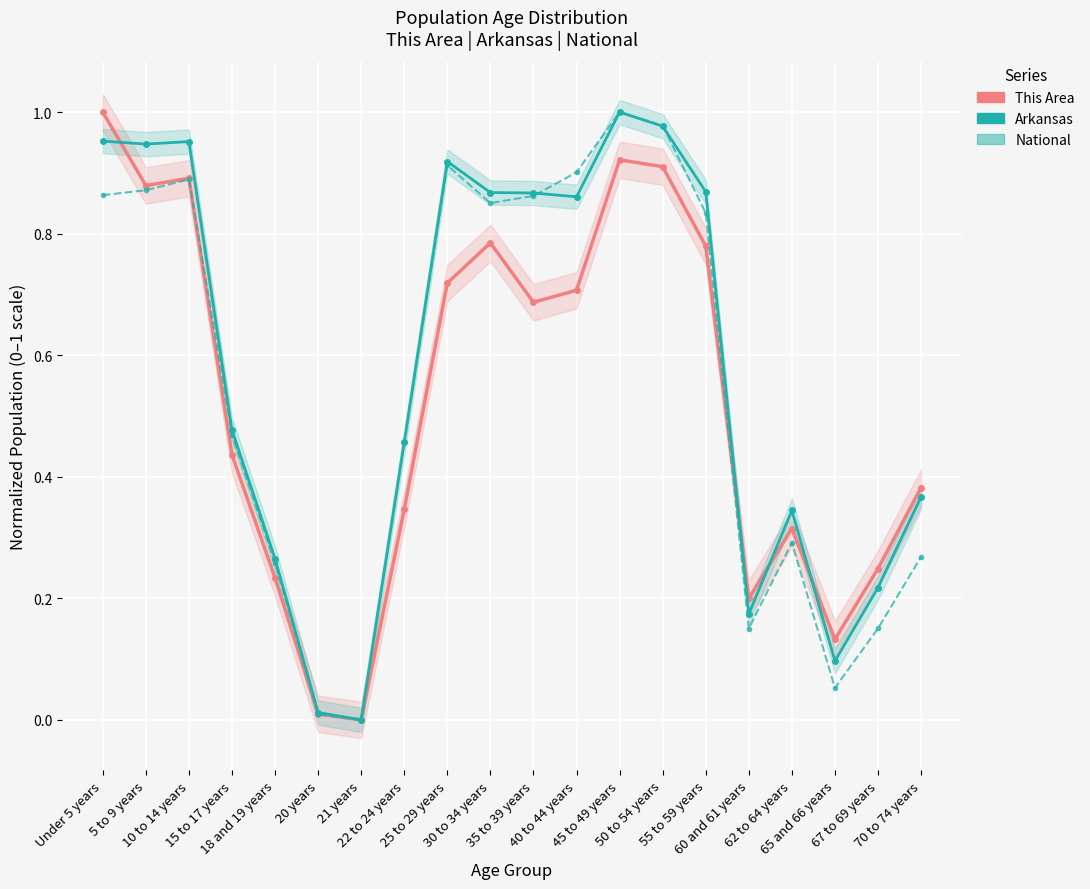

Rank the series at 50 to 54 years from highest to lowest value.

National, Arkansas, This Area